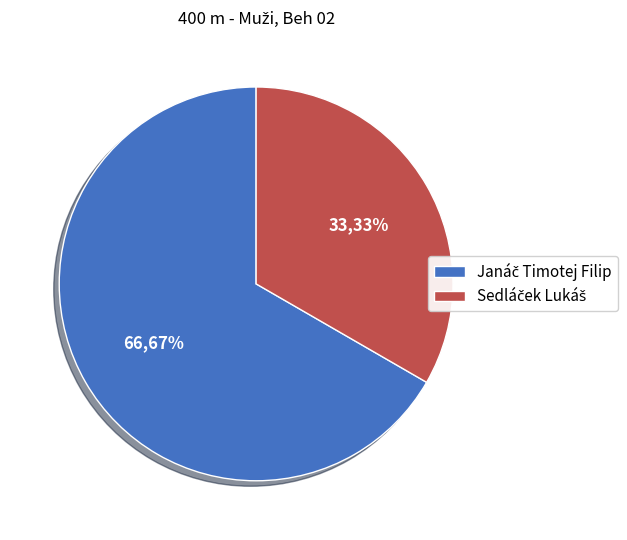

Is there a majority slice in this chart?

Yes